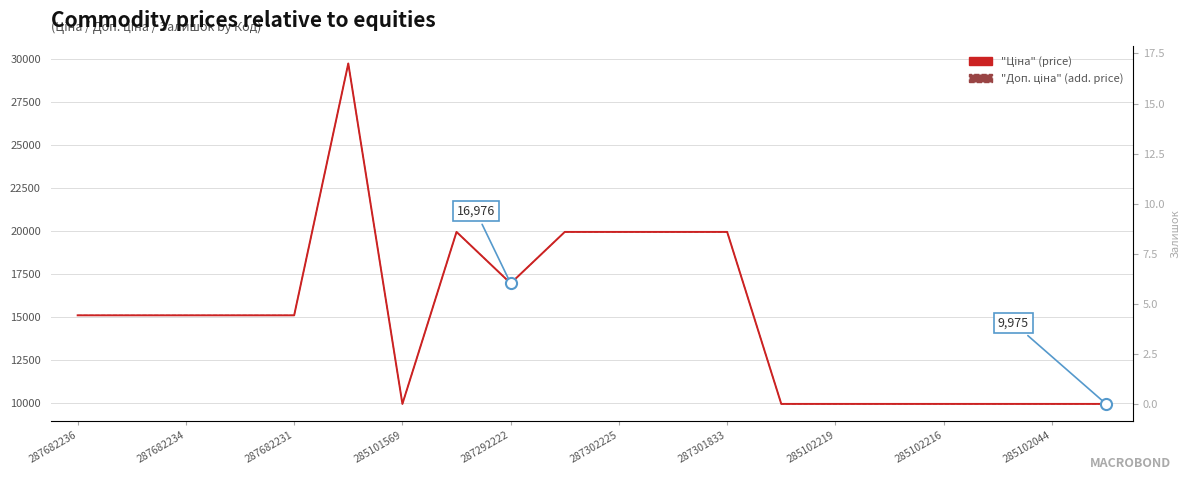

True or false: "Ціна" (price) and "Доп. ціна" (add. price) cross at least once.

False